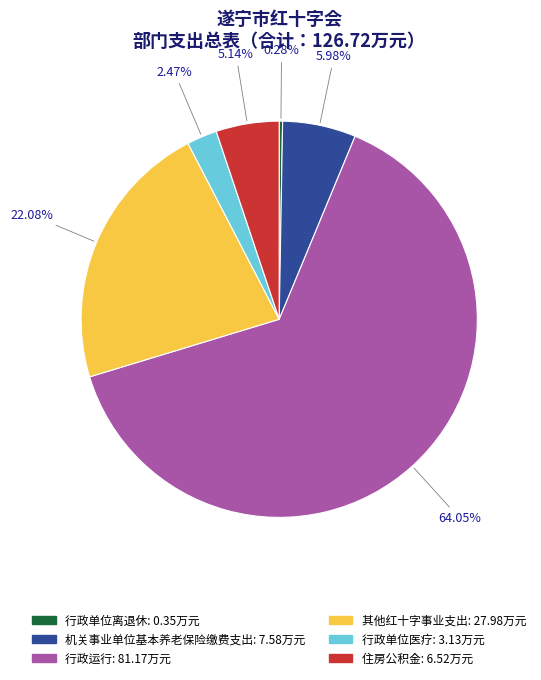

Which slice represents more than half of the pie?

行政运行